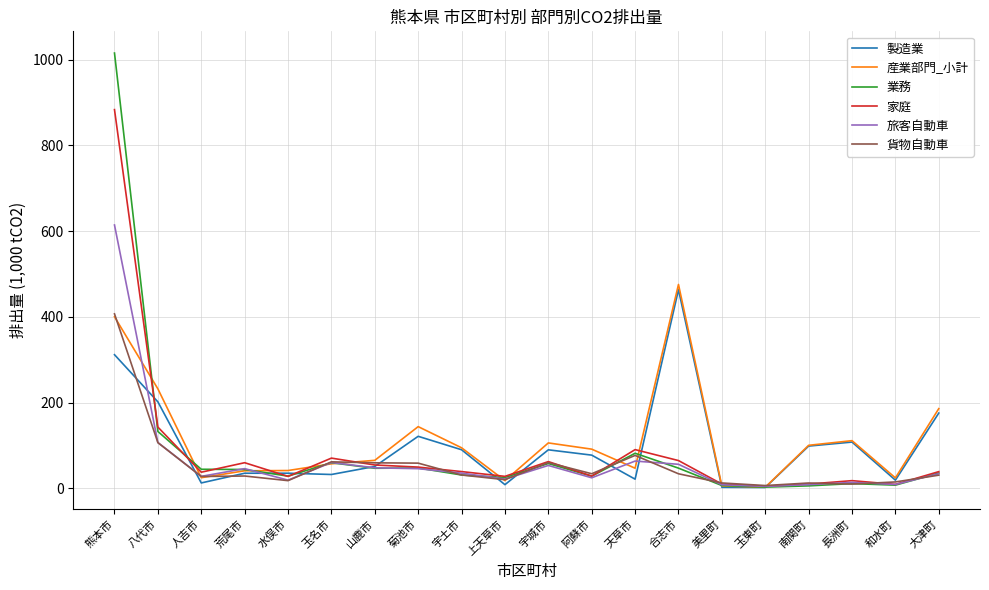

What is the difference between the highest and lowest values at 熊本市?

703.4